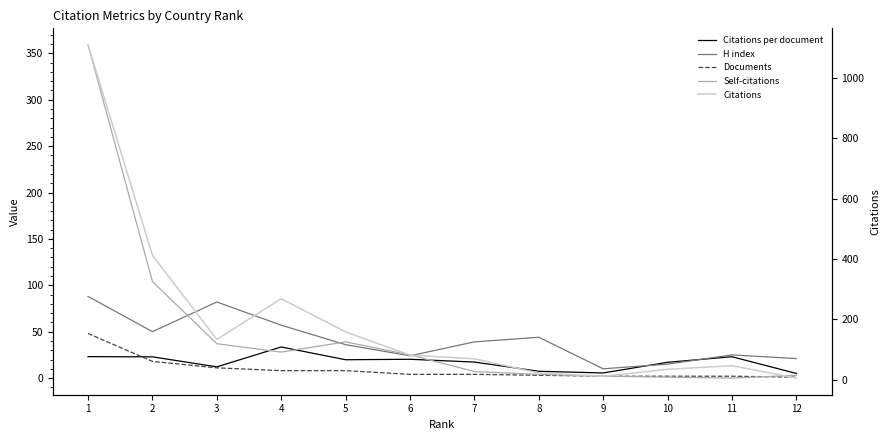

Reading left to right, extract all data points from this chart.

Citations per document: 1=23.1	2=22.9	3=12.1	4=33.5	5=19.8	6=20.2	7=17.2	8=7.3	9=5.5	10=17.0	11=23.0	12=5.0
H index: 1=88.0	2=50.0	3=82.0	4=57.0	5=36.0	6=24.0	7=39.0	8=44.0	9=10.0	10=15.0	11=25.0	12=21.0
Documents: 1=48.0	2=18.0	3=11.0	4=8.0	5=8.0	6=4.0	7=4.0	8=3.0	9=2.0	10=2.0	11=2.0	12=1.0
Self-citations: 1=359.0	2=104.0	3=37.0	4=28.0	5=39.0	6=25.0	7=7.0	8=4.0	9=2.0	10=1.0	11=0.0	12=3.0
Citations: 1=1109.0	2=412.0	3=133.0	4=268.0	5=158.0	6=81.0	7=69.0	8=22.0	9=11.0	10=34.0	11=46.0	12=5.0